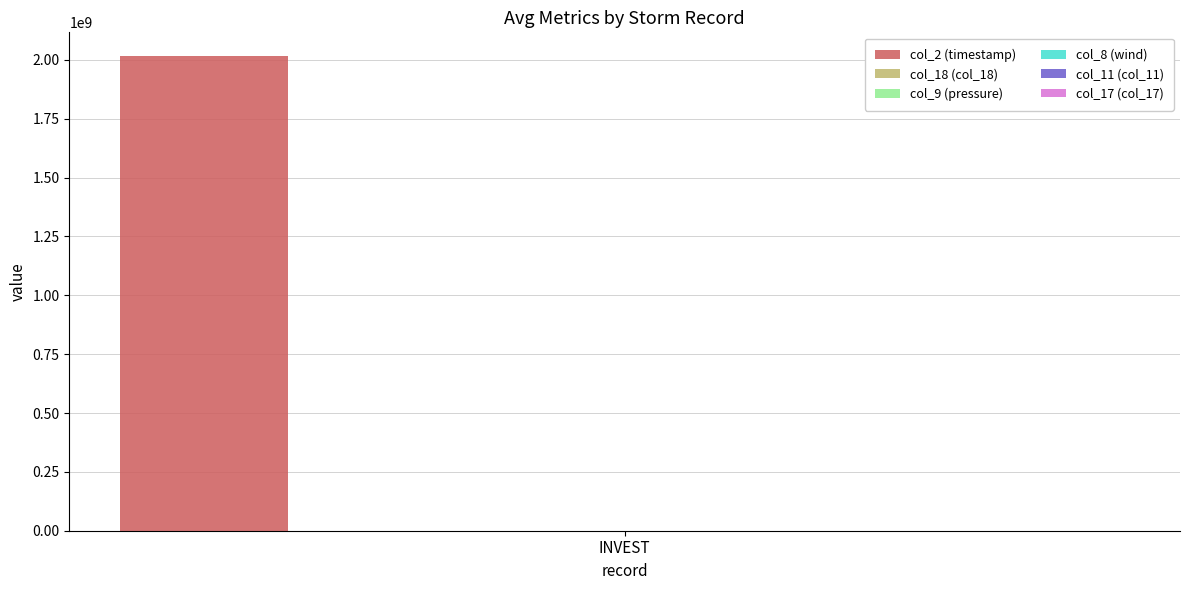

Is it true that col_2 (timestamp) equals 495911352.2 at INVEST?

False